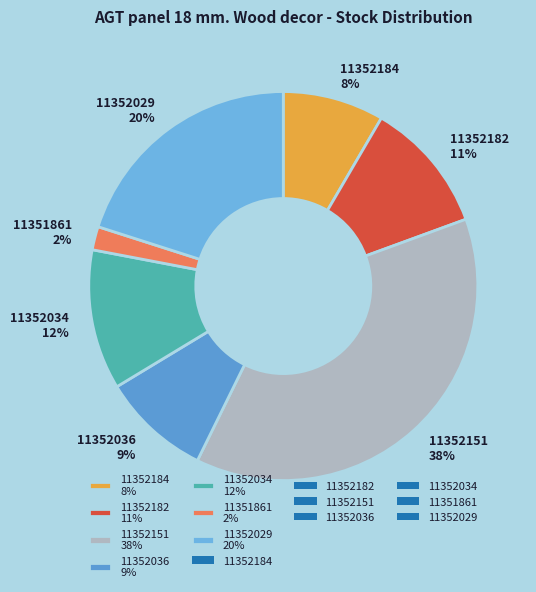

To the nearest percent, what is the difference between the 11352034 and 11352029 slice percentages?

8%